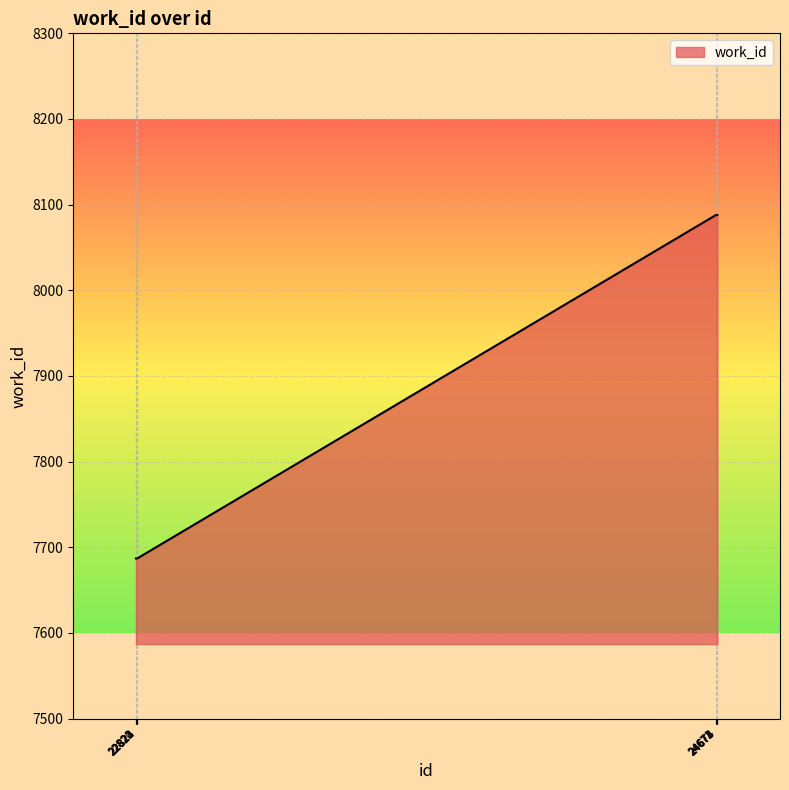

What is the smallest value displayed?

7687